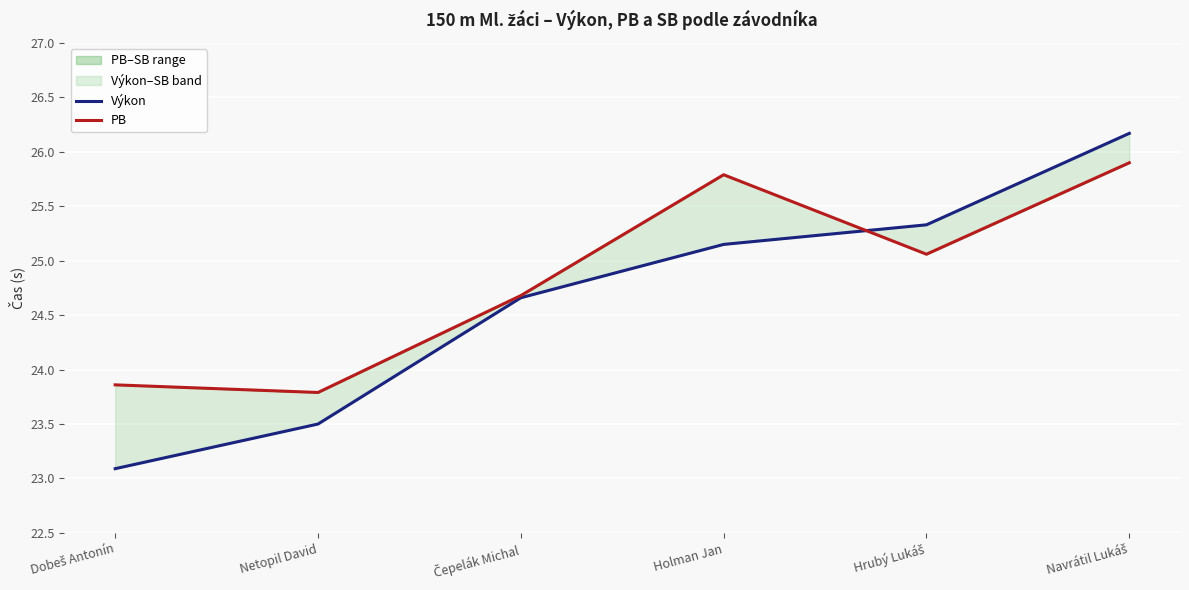

At which label does PB reach its minimum?

Netopil David